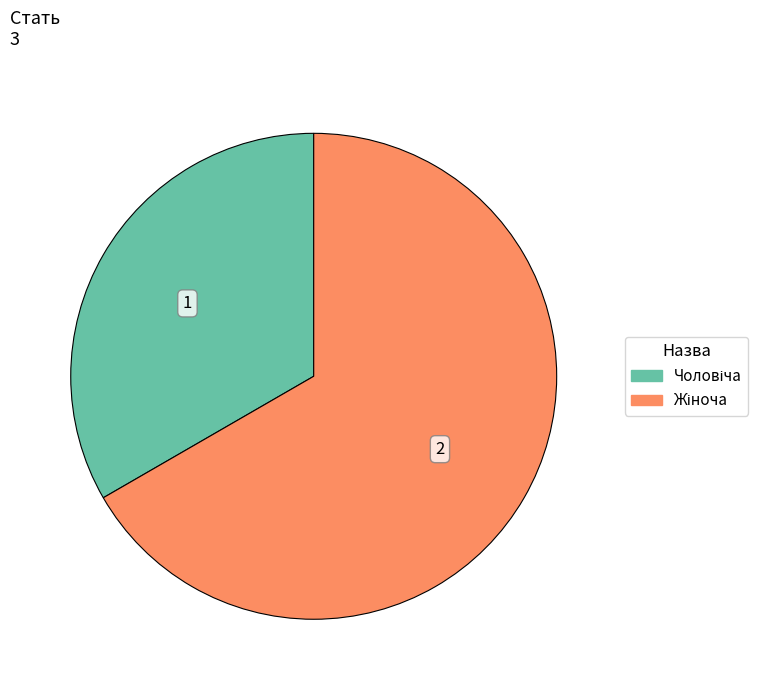

Is there any slice that represents more than half of the pie?

Yes